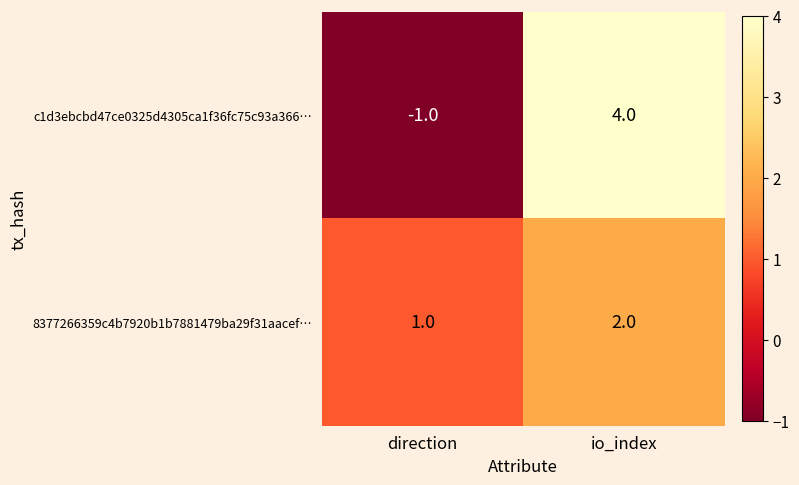

At which category is the sum across all series the highest?

io_index